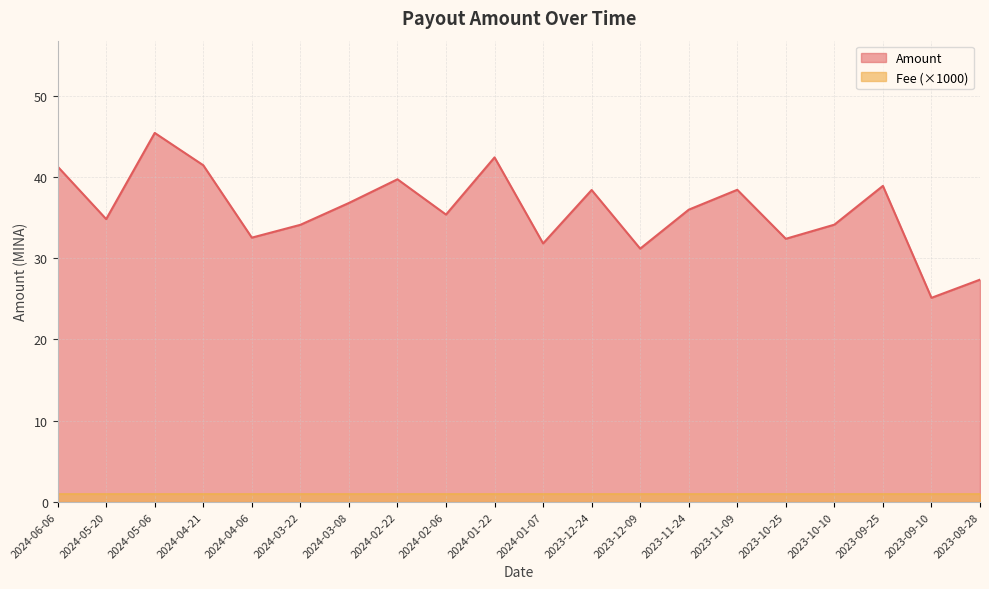

At which category does the chart reach its peak across all series?

2024-05-06